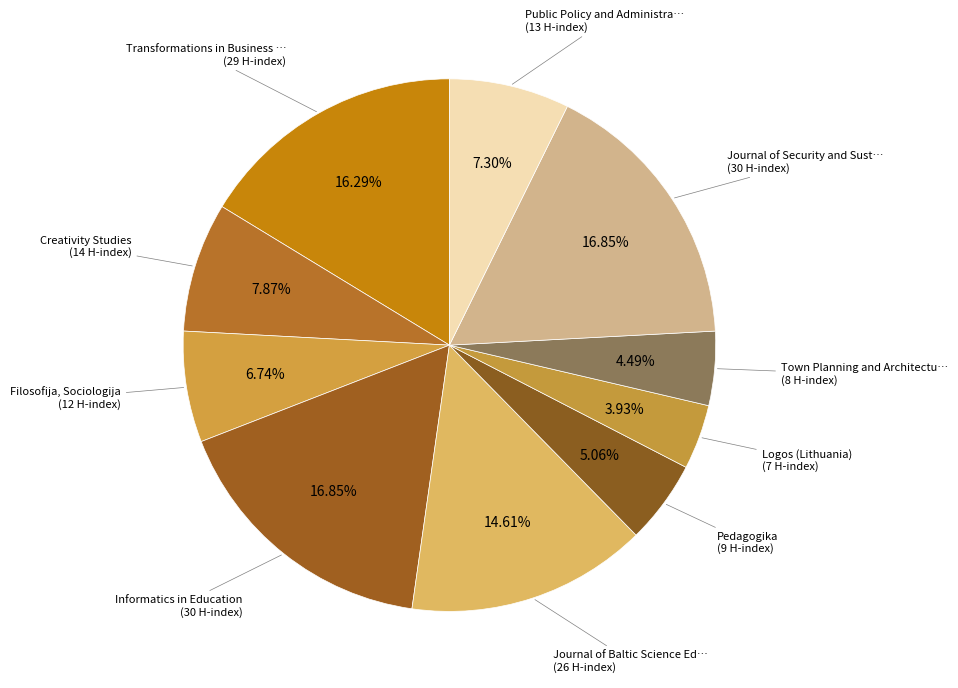

Count the number of slices in the pie.

10